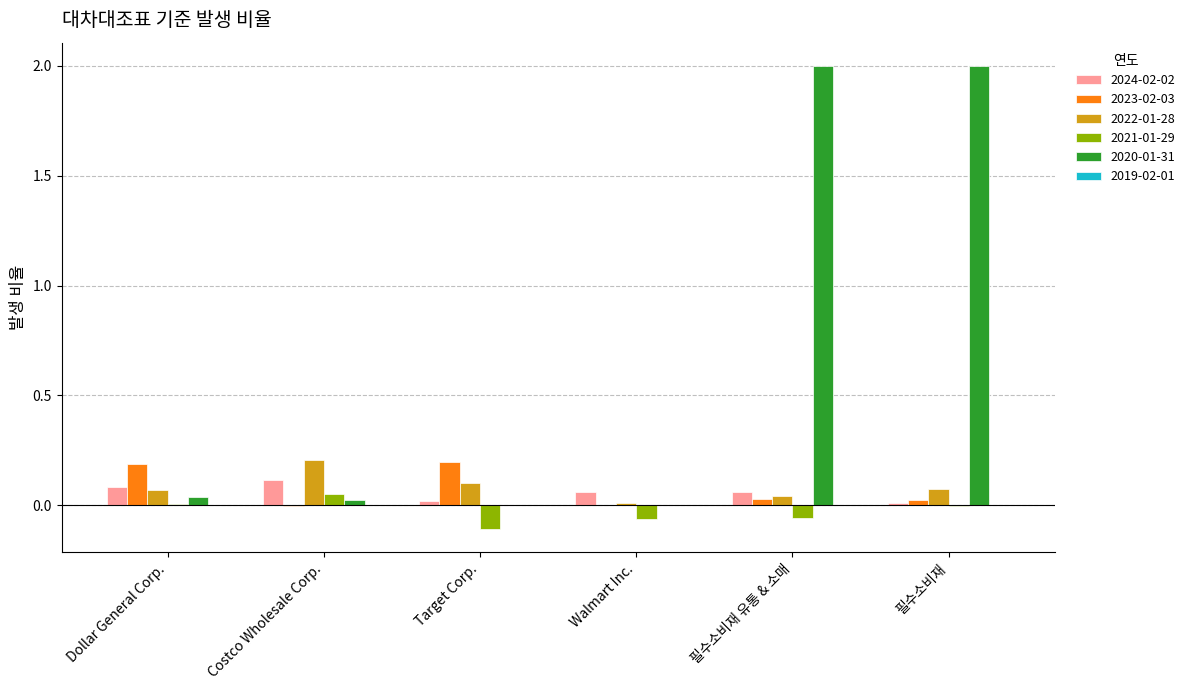

Which category has the highest value in the 2021-01-29 series?

Costco Wholesale Corp.